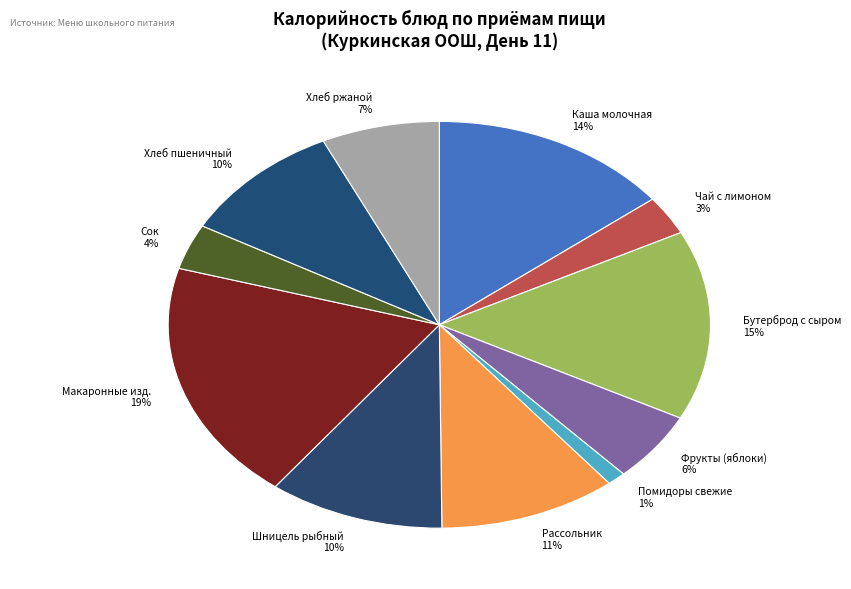

Combined, do Хлеб ржаной and Сок account for over 50%?

No